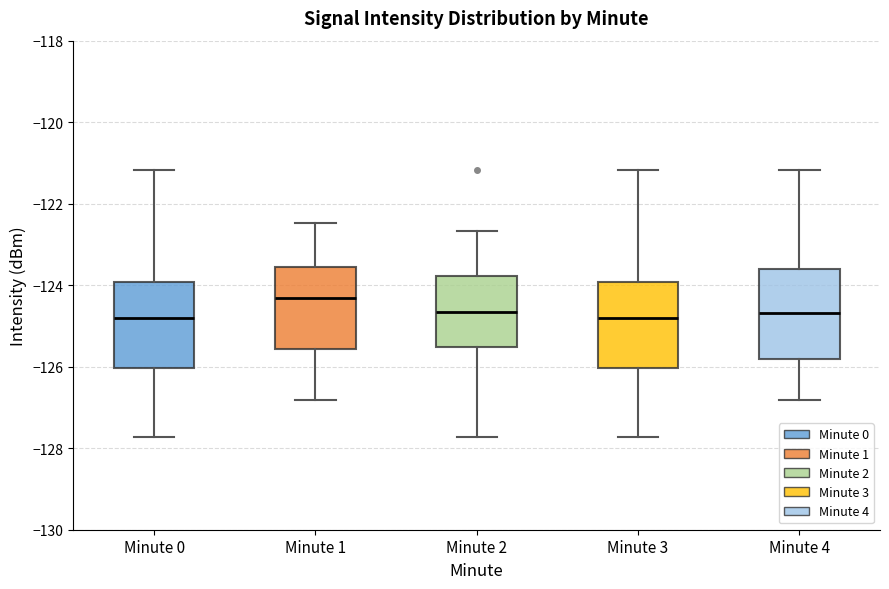

Reading left to right, transcribe this box plot: for each box, give where its median line is, the range the box spans, and where its two whiskers end, as read against the y-axis. The values are not printed on the chart, so give them approximately, as read against the axis.

Minute 0: median -124.8, box -126.0 to -124.0, whiskers -127.8 to -121.2
Minute 1: median -124.4, box -125.6 to -123.6, whiskers -126.8 to -122.4
Minute 2: median -124.6, box -125.6 to -123.8, whiskers -127.8 to -122.6
Minute 3: median -124.8, box -126.0 to -124.0, whiskers -127.8 to -121.2
Minute 4: median -124.6, box -125.8 to -123.6, whiskers -126.8 to -121.2